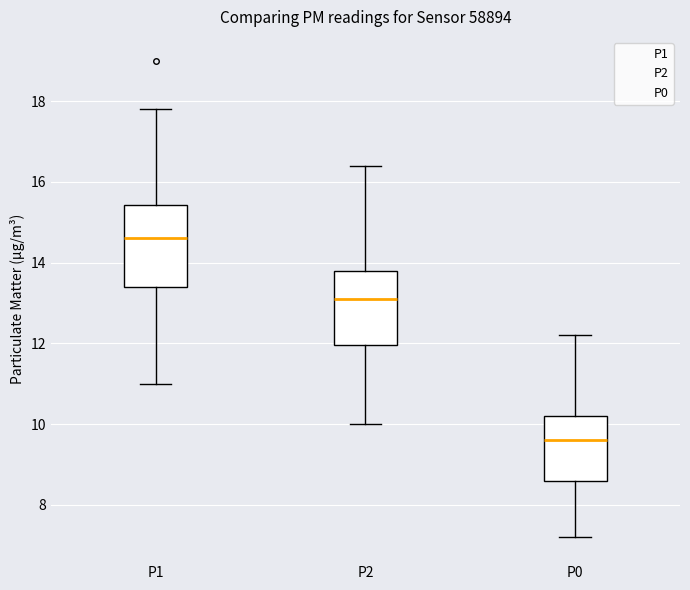

Where does the upper whisker of the box for P1 end on the y-axis? The values are not printed on the chart, so give them approximately, as read against the axis.

17.8